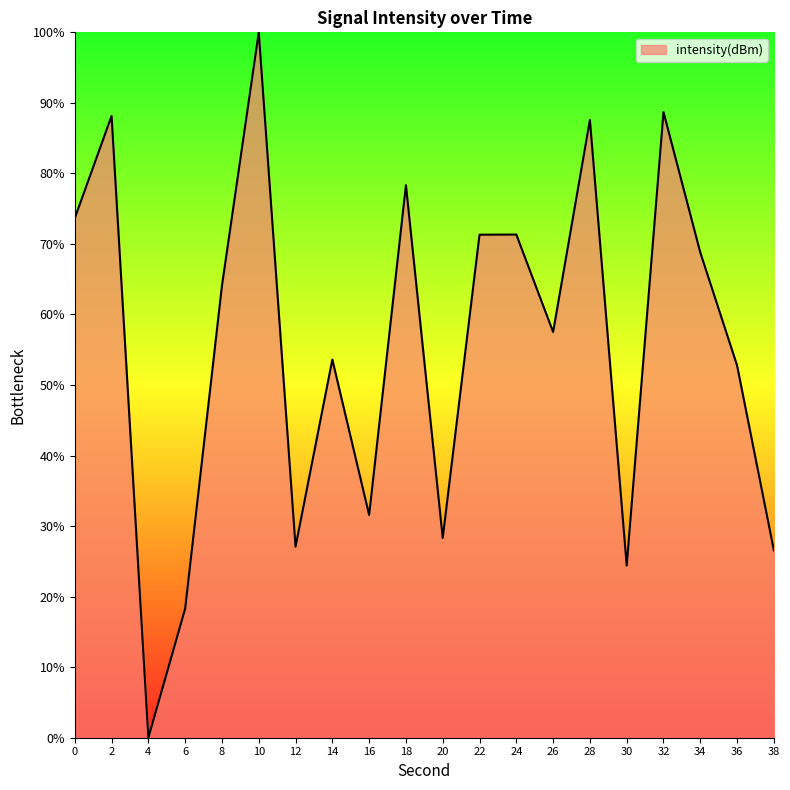

What is the change in value from 2 to 24?

-16.8